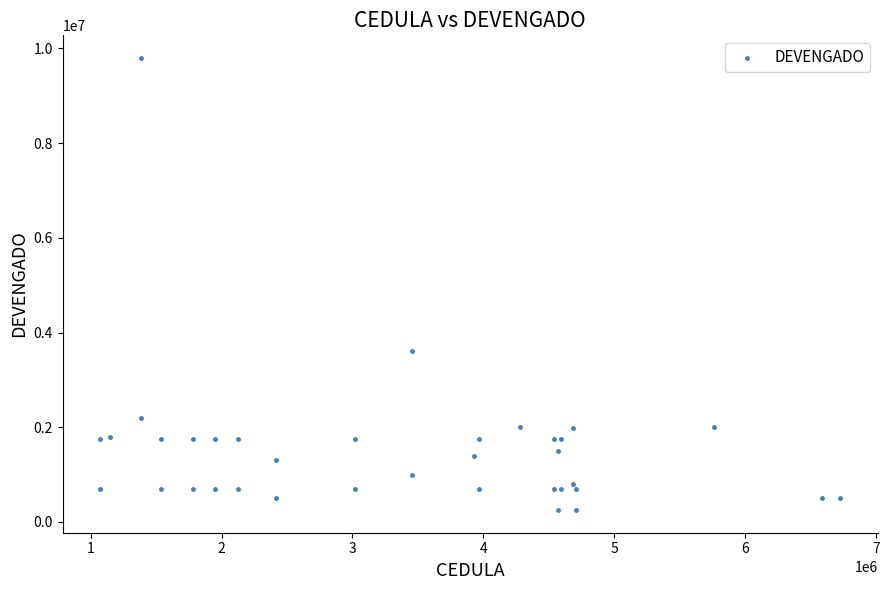

What Y value in the scatter plot is closest to 5025000?

3600000